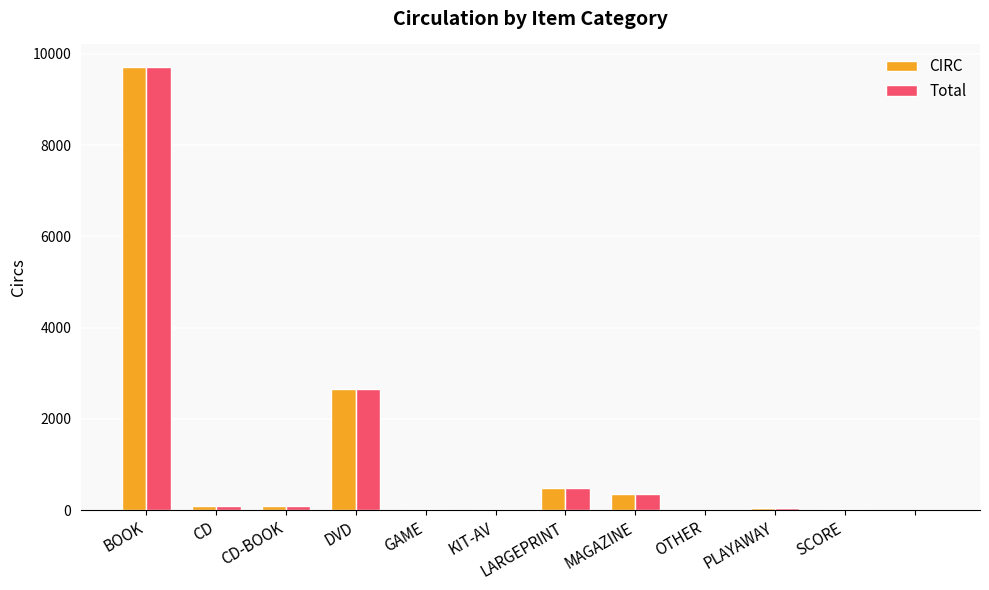

What is the sum of all Total values?

13537